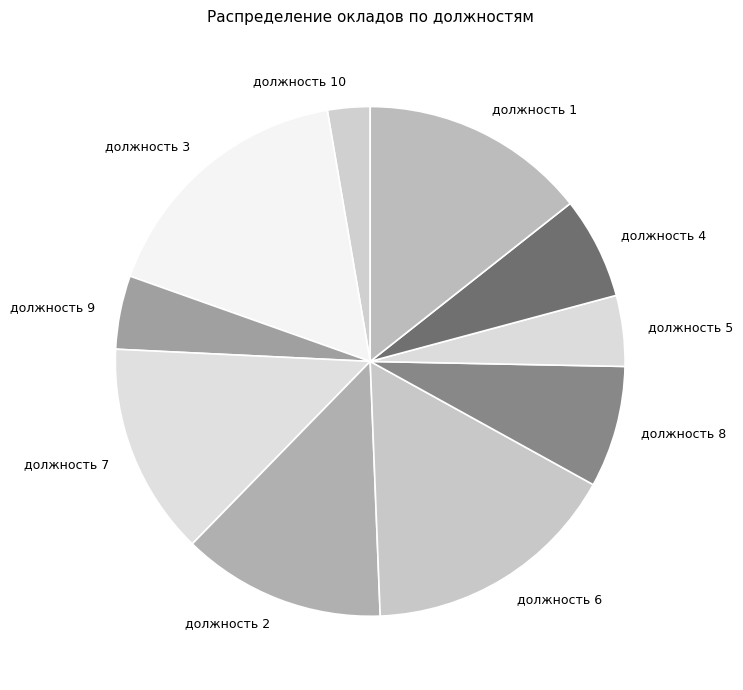

Combined, do должность 2 and должность 5 account for over 50%?

No